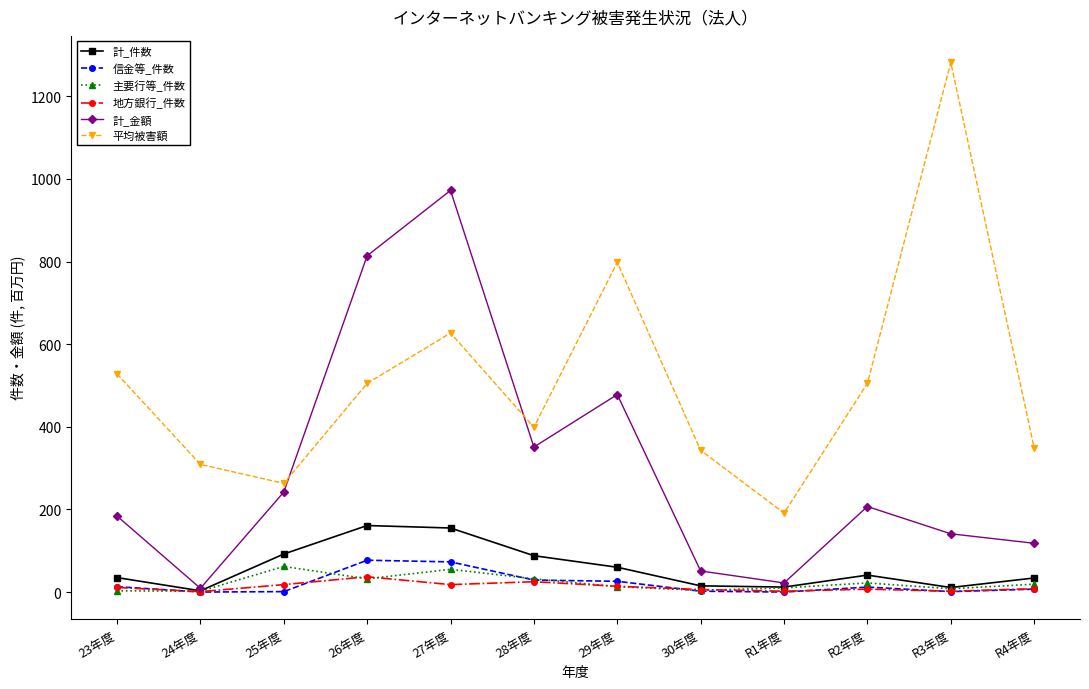

What is the label of the 8th point from the left?

30年度